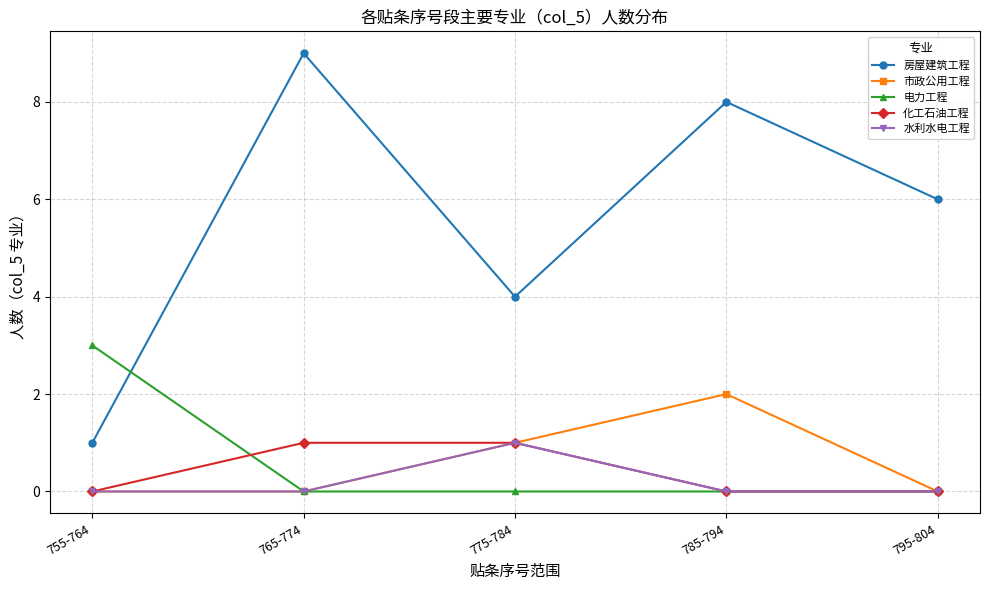

In 房屋建筑工程, how many points are higher than both neighbors (excluding endpoints)?

2